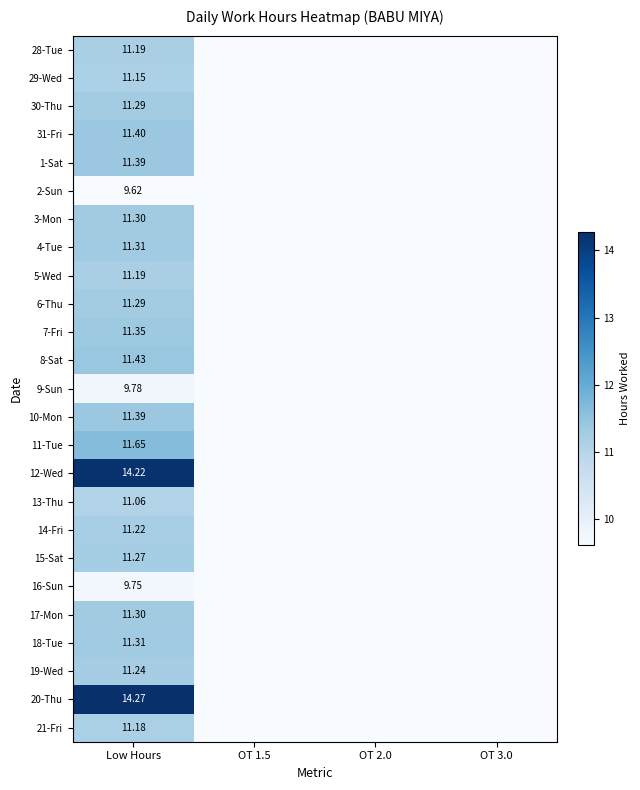

Which category has the highest value in the 28-Tue series?

Low Hours